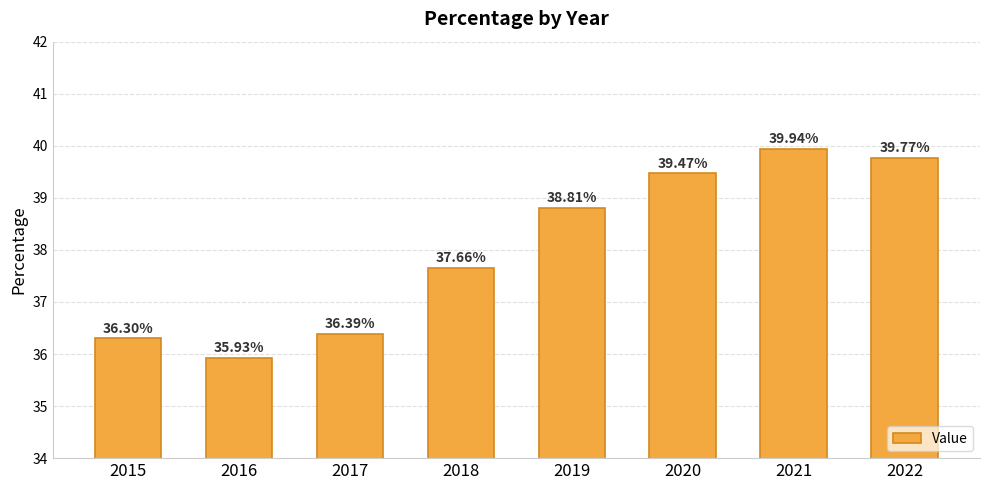

Reading left to right, transcribe all the data shown in this chart.

36.3	35.9	36.4	37.7	38.8	39.5	39.9	39.8